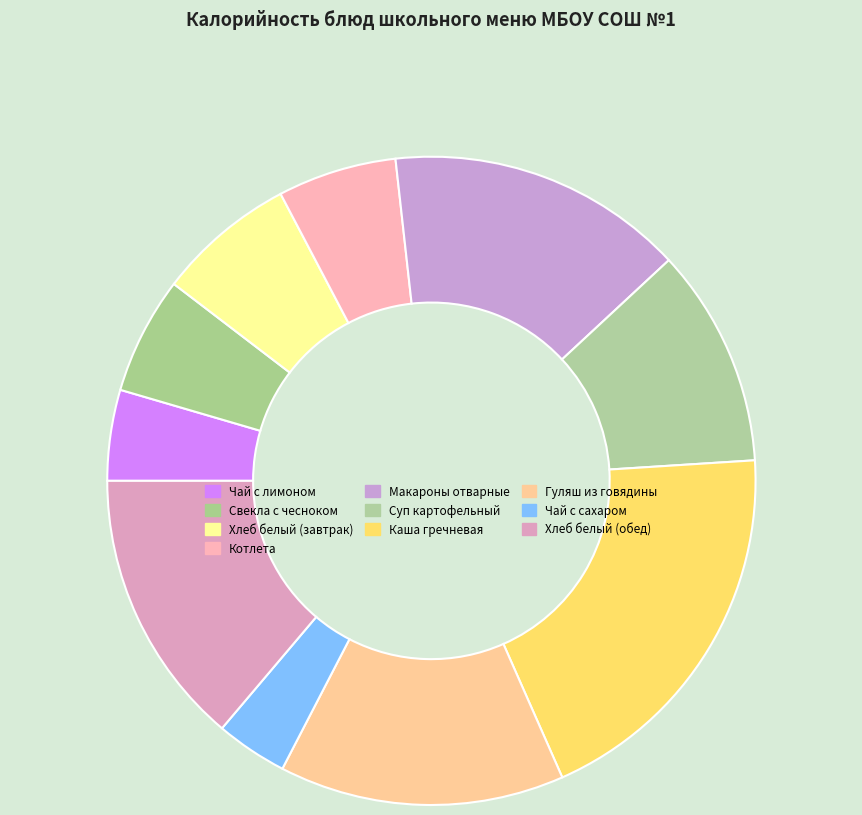

Between Чай с лимоном and Макароны отварные, which is larger?

Макароны отварные